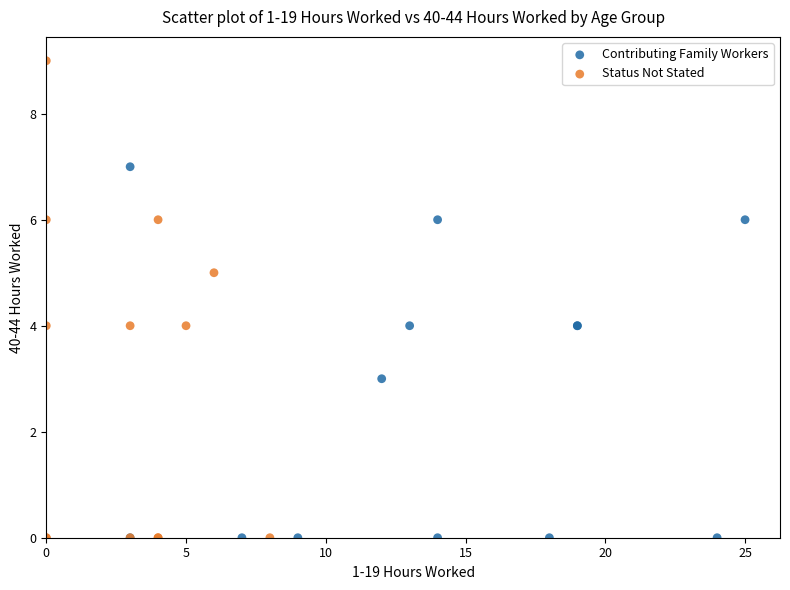

Which series reaches the maximum Y coordinate?

Status Not Stated